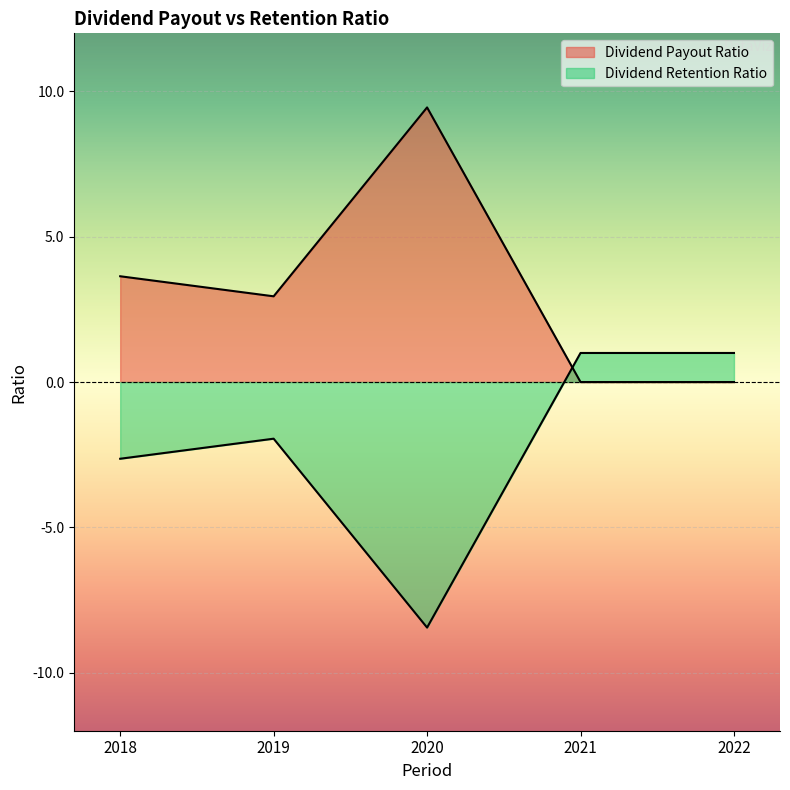

What is the spread (max minus min) of values at 2018?

6.3